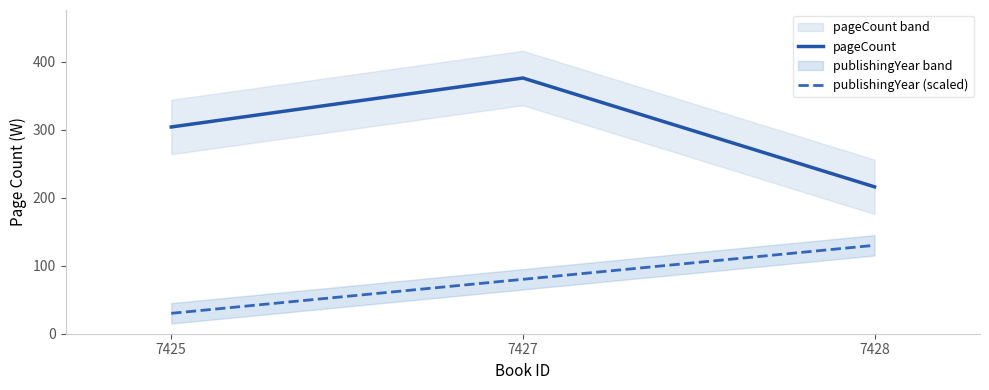

Which series has the widest spread of values?

pageCount